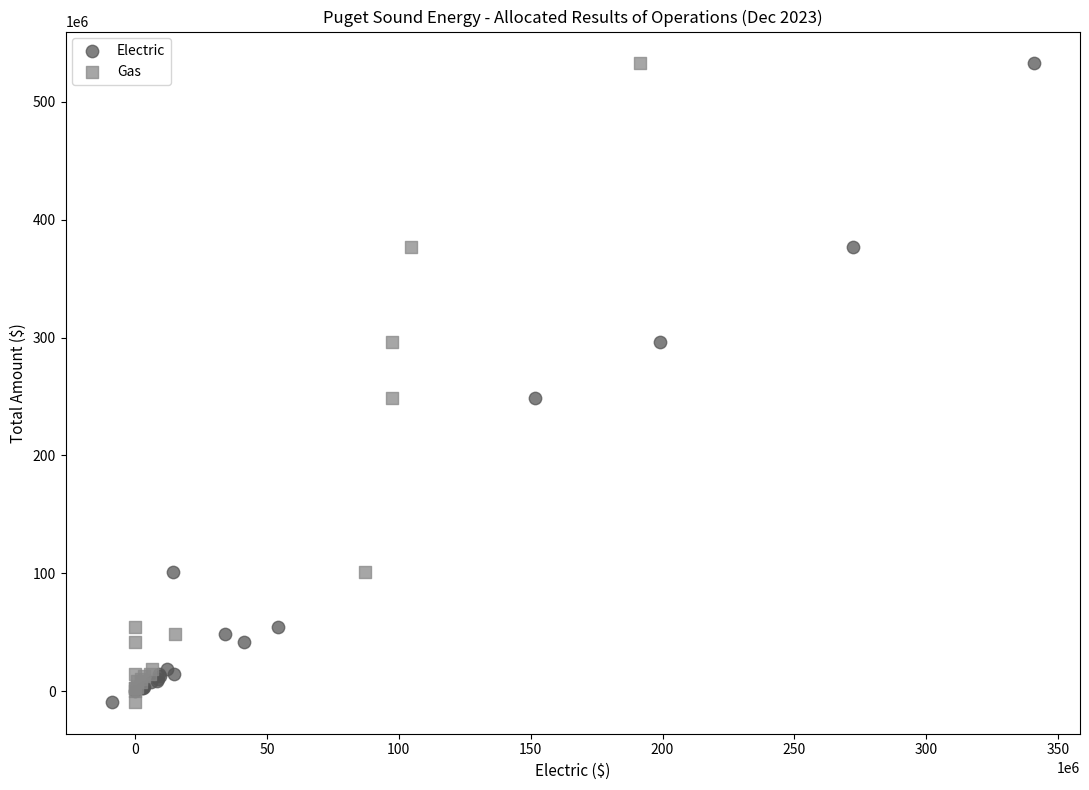

What are all the series names shown in the legend?

Electric, Gas